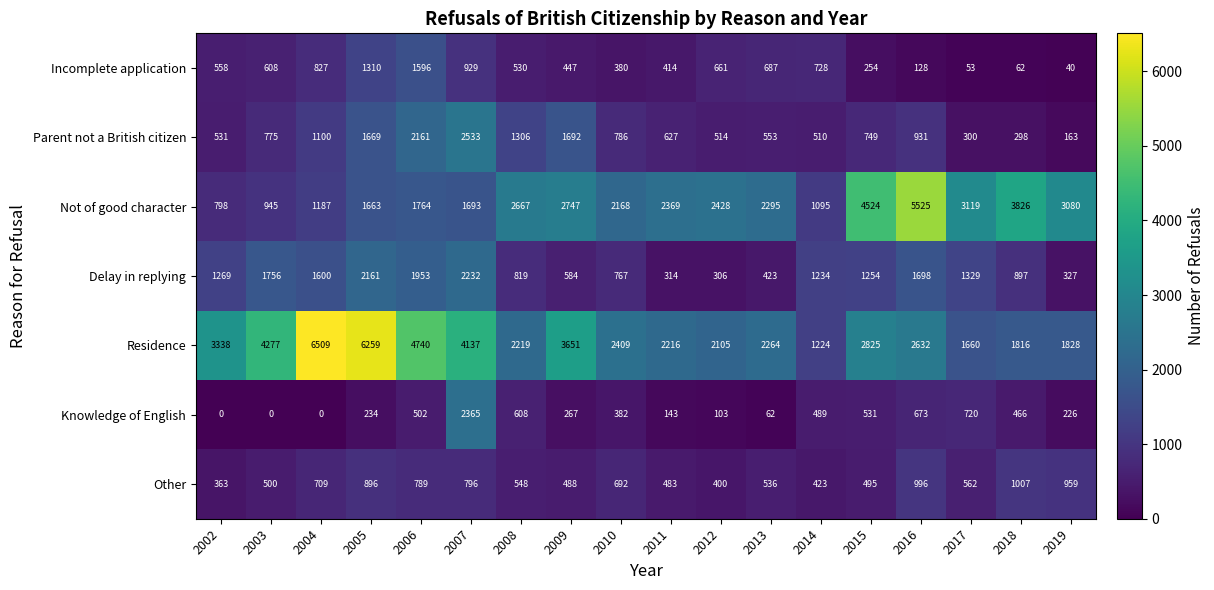

Rank the series at 2002 from highest to lowest value.

Residence, Delay in replying, Not of good character, Incomplete application, Parent not a British citizen, Other, Knowledge of English